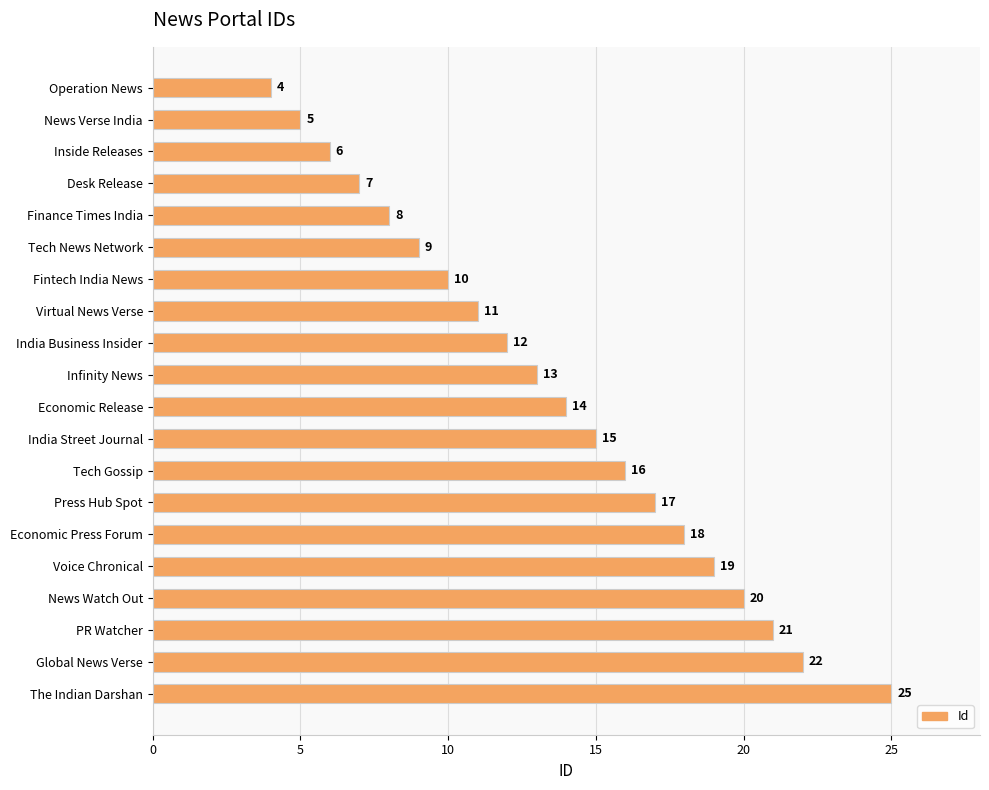

Reading top to bottom, what are all the values shown in this chart?

4	5	6	7	8	9	10	11	12	13	14	15	16	17	18	19	20	21	22	25